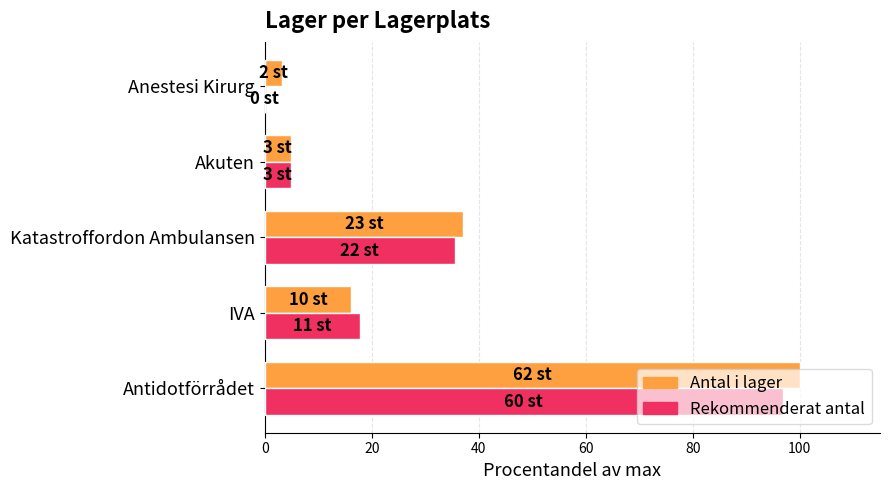

Which series changed the most between IVA and Anestesi Kirurg?

Rekommenderat antal